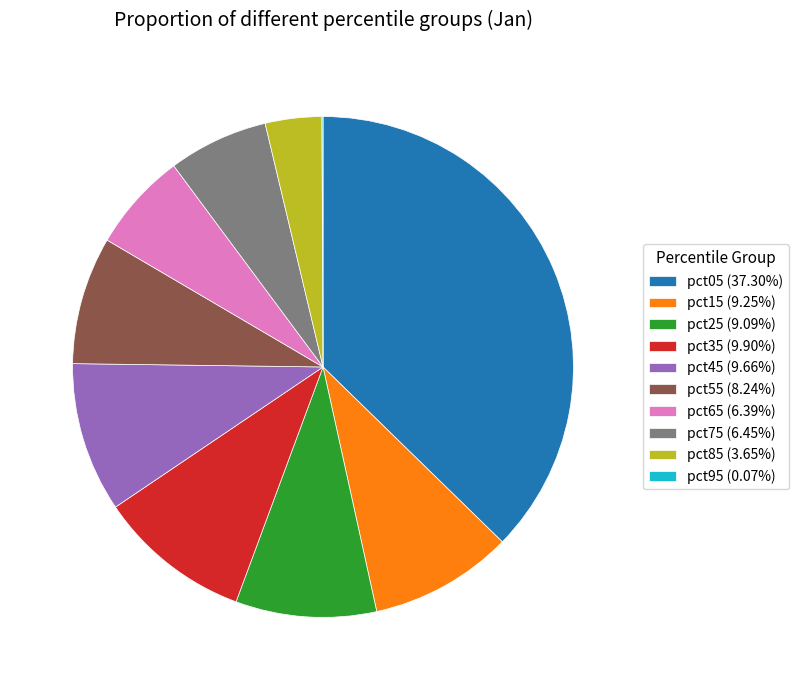

Is the sum of pct35 (9.90%) and pct75 (6.45%) greater than half?

No